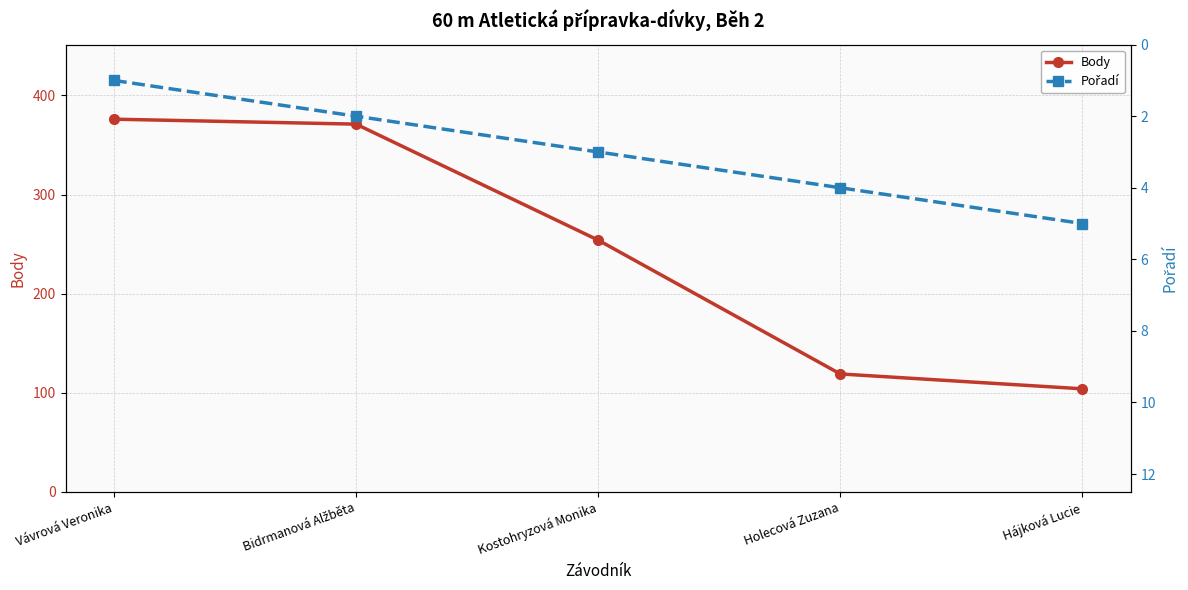

Reading right to left, list all the values displayed in this chart.

Body: Hájková Lucie=104	Holecová Zuzana=119	Kostohryzová Monika=254	Bidrmanová Alžběta=371	Vávrová Veronika=376
Pořadí: Hájková Lucie=5	Holecová Zuzana=4	Kostohryzová Monika=3	Bidrmanová Alžběta=2	Vávrová Veronika=1